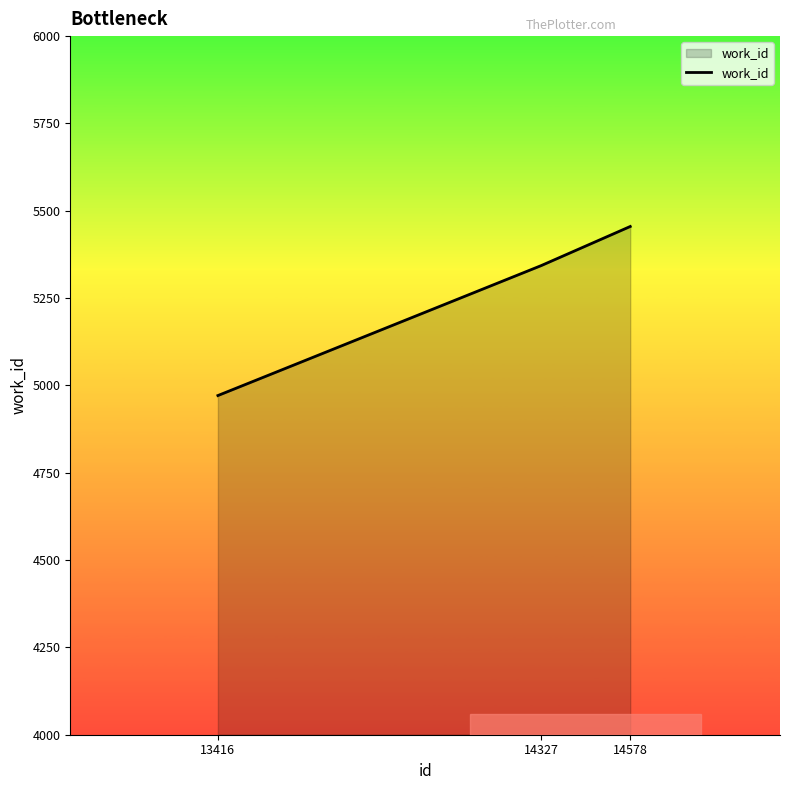

List the labels in order of value, smallest first.

13416, 14327, 14578